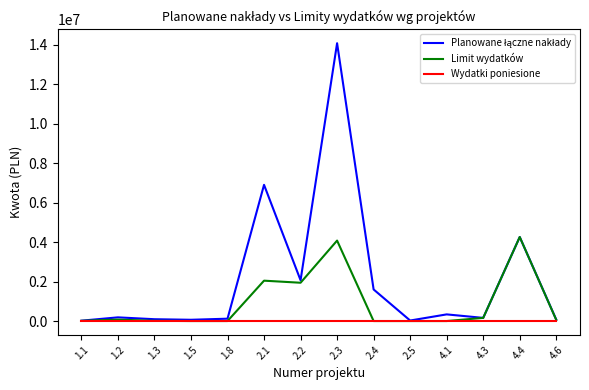

What is the total value across all series at 4.1?

337015.8